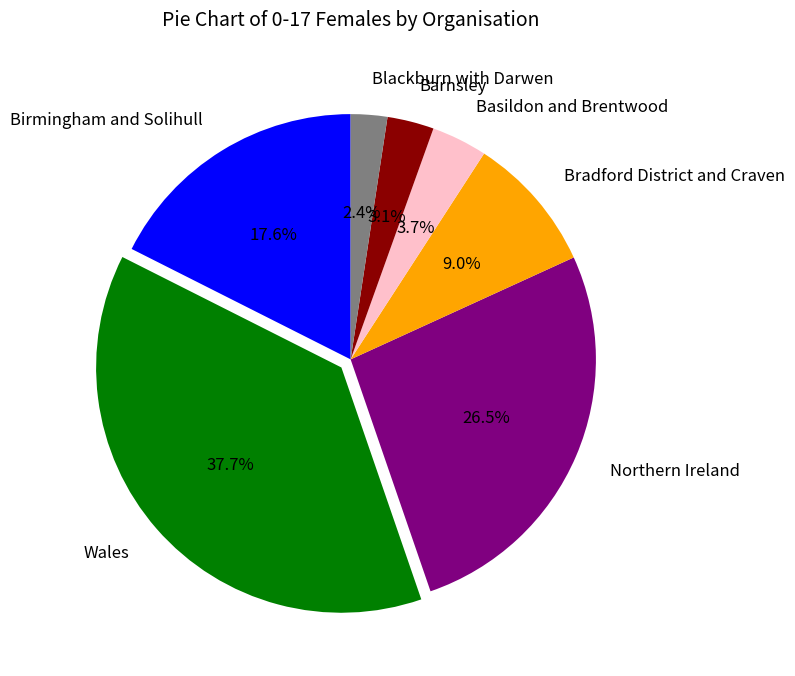

To the nearest percent, what is the combined percentage of Basildon and Brentwood and Northern Ireland?

30%